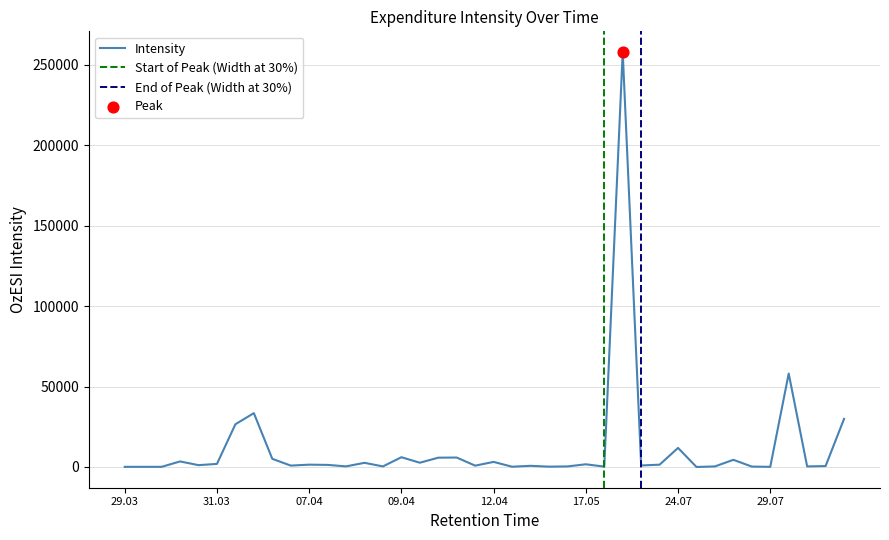

Approximately how many times larger is the value at 26.07.2016 compared to 01.04.2016?

0.2